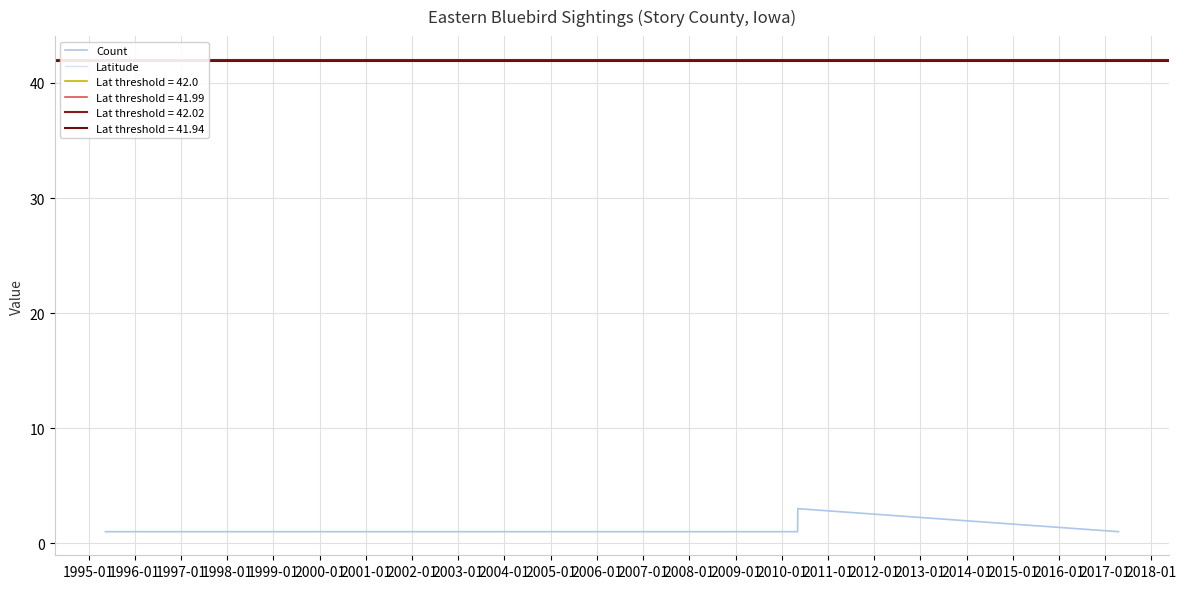

Which series changed the most between 1995-01 and 1997-01?

Latitude